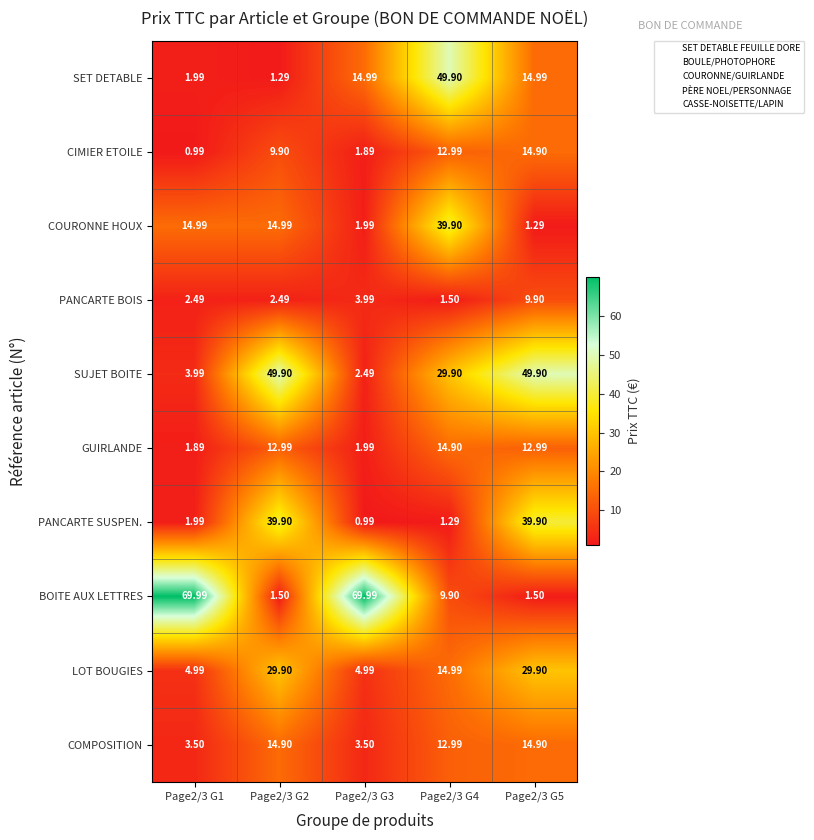

At Page2/3 G2, list the series in order from smallest to largest.

SET DETABLE, BOITE AUX LETTRES, PANCARTE BOIS, CIMIER ETOILE, GUIRLANDE, COMPOSITION, COURONNE HOUX, LOT BOUGIES, PANCARTE SUSPEN., SUJET BOITE